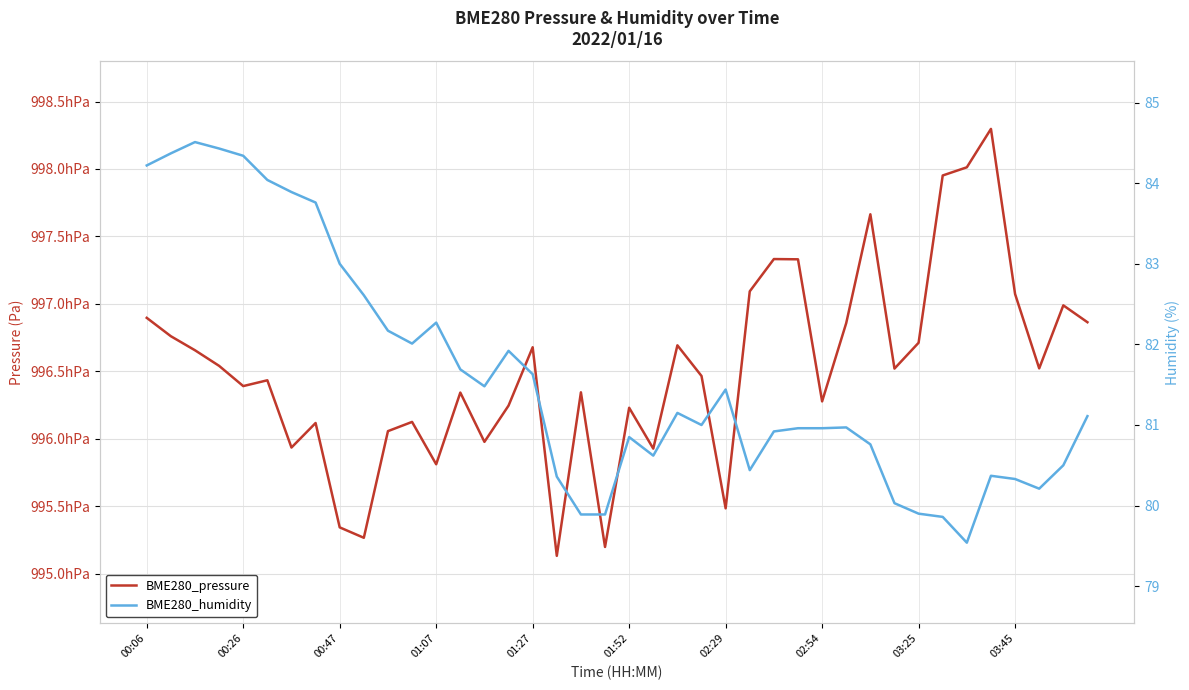

Which series has the widest spread of values?

BME280_pressure